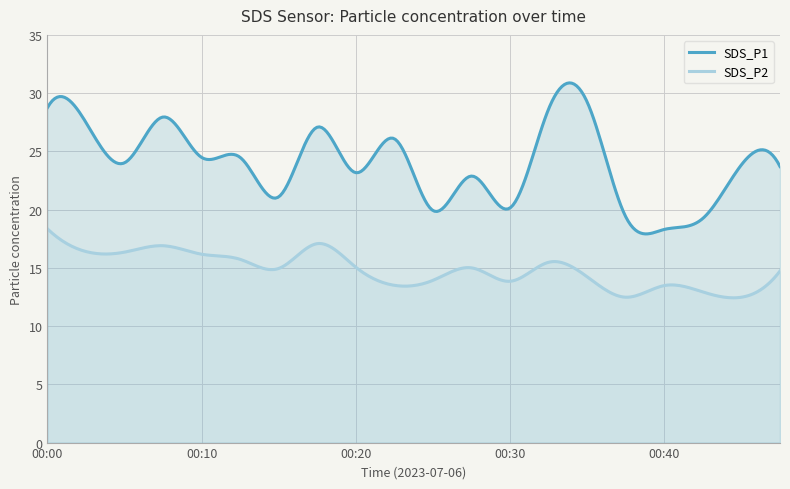

Between 00:37 and 00:27, which is larger?

00:27